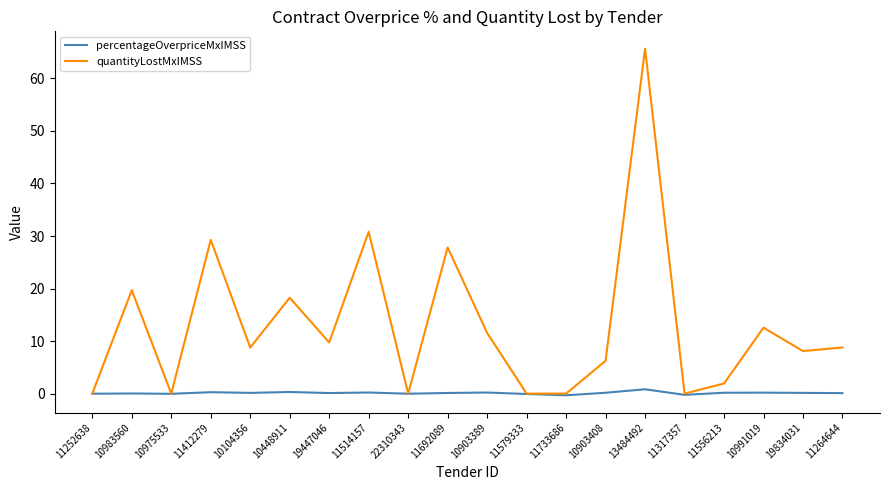

Which series has the widest spread of values?

quantityLostMxIMSS